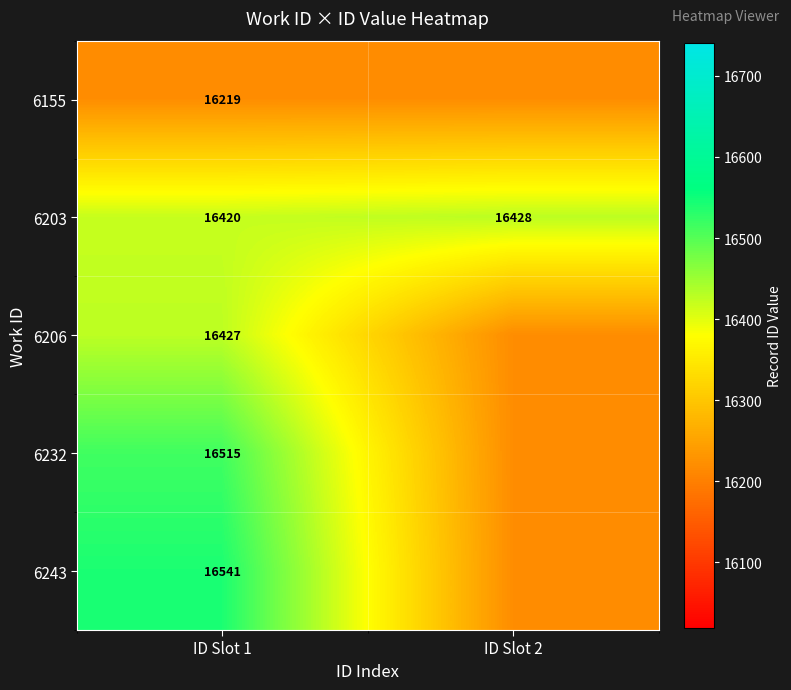

Is it true that 6203 equals 23908 at ID Slot 1?

False